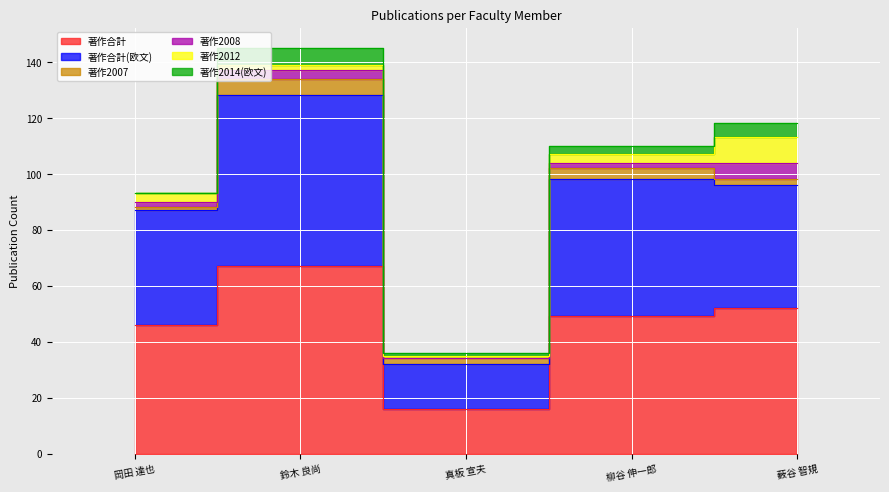

What is the difference between the second highest and minimum values in the 著作合計 series?

36